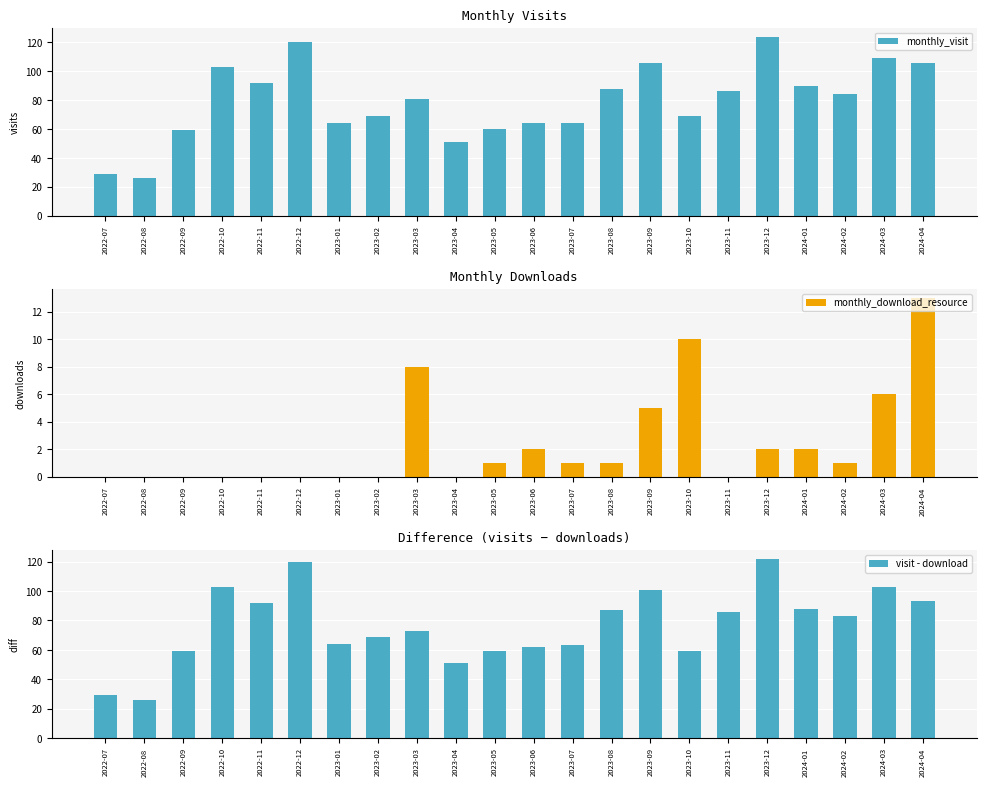

What is the label of the 8th bar from the left?

2023-02